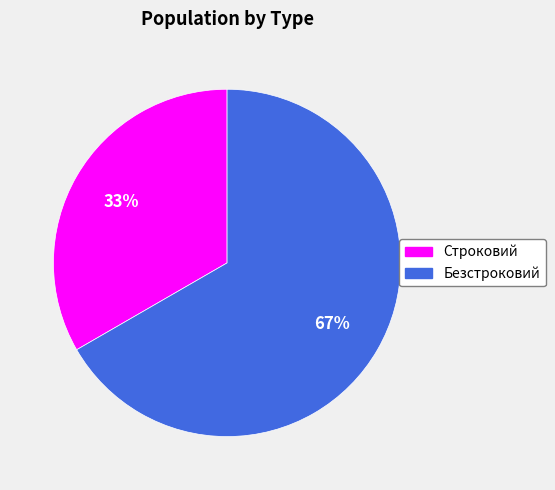

To the nearest percent, what portion does Строковий represent?

33%